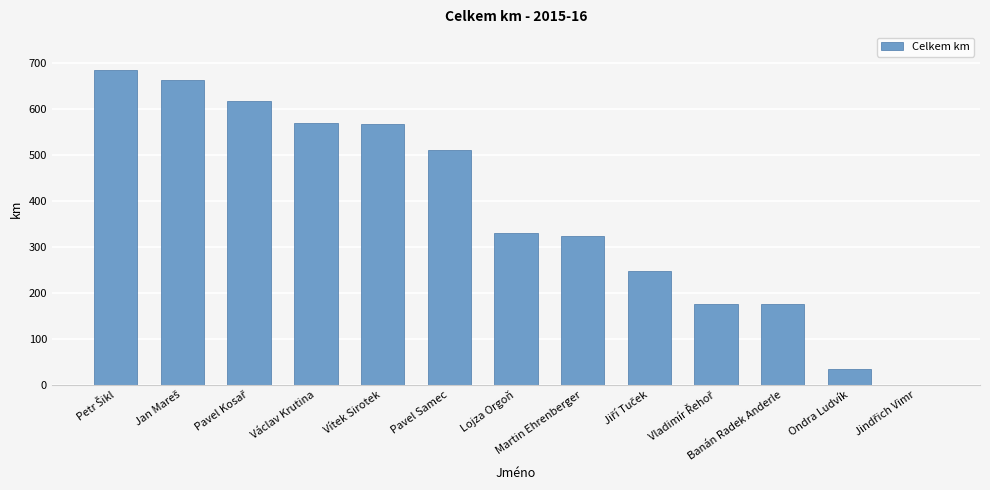

The value at Vítek Sirotek is 569. True or false?

True